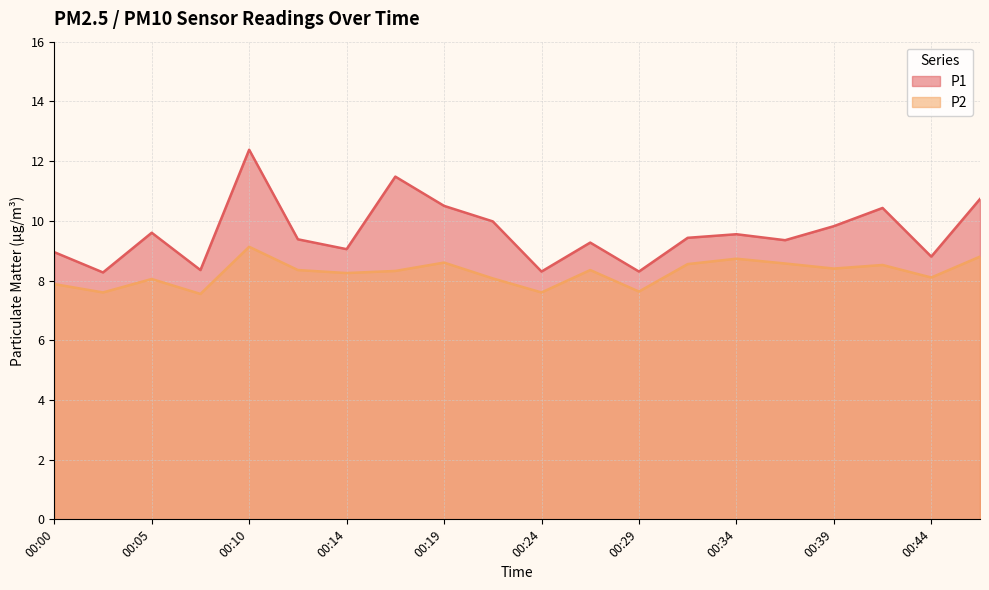

Which series changed the most between 00:17 and 00:22?

P1